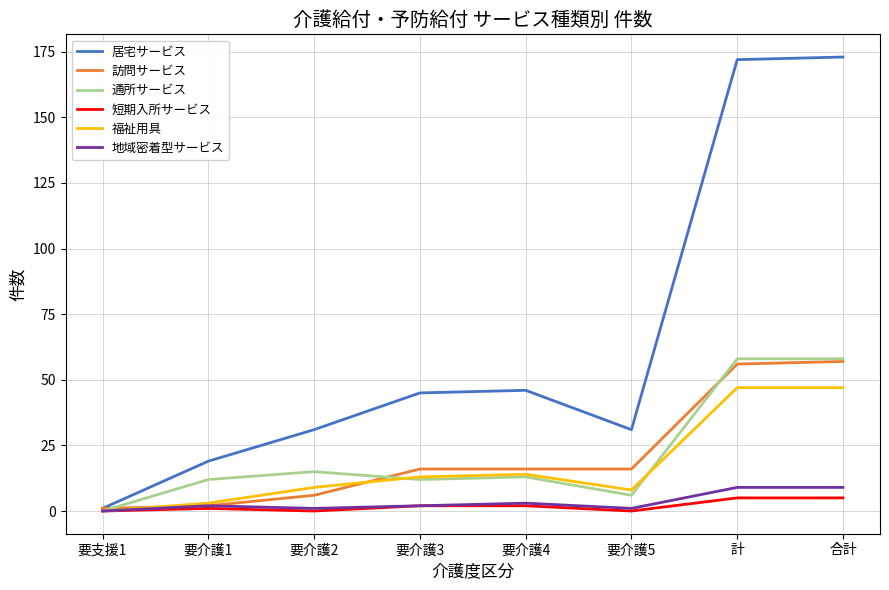

Is it true that 地域密着型サービス equals 3 at 要介護4?

True